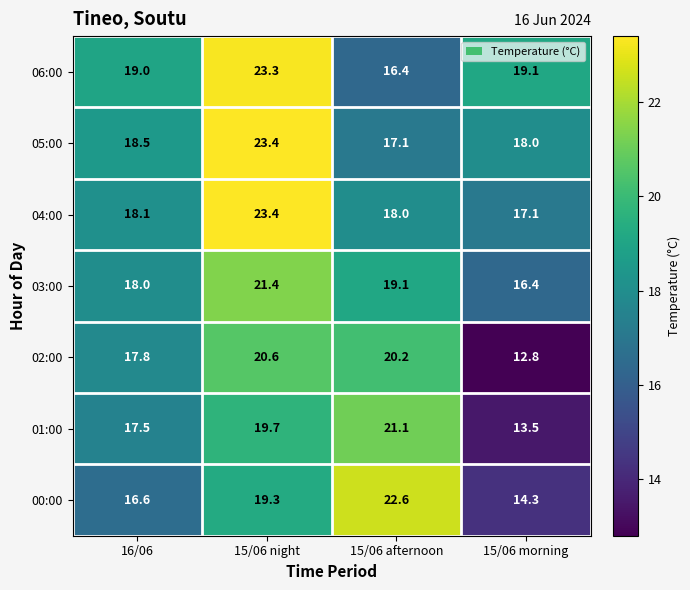

What is the minimum value shown in the chart?

12.8